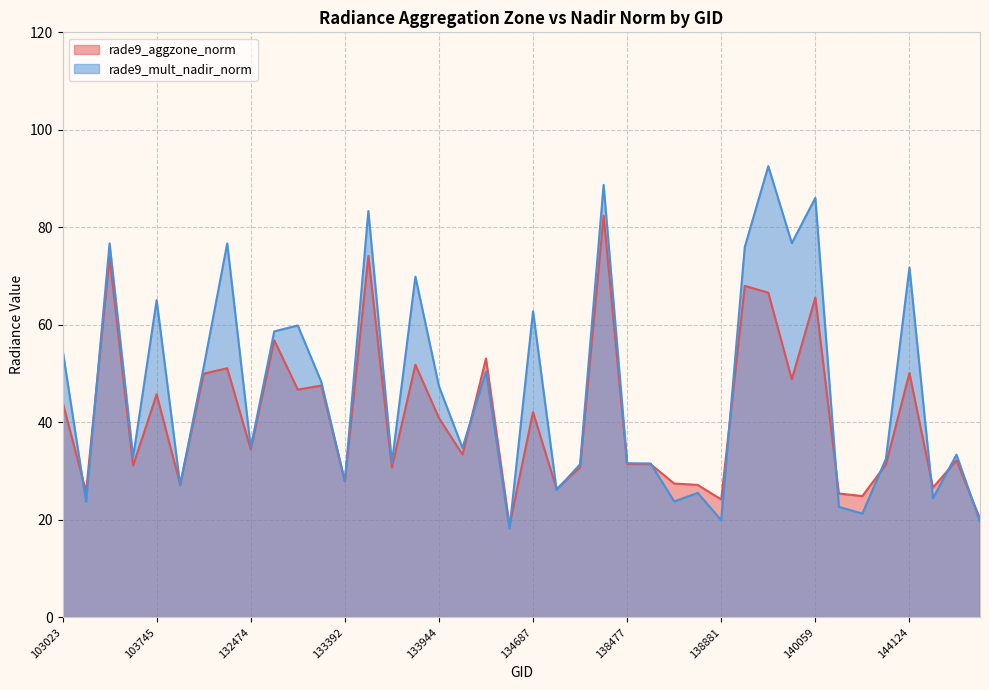

At 132111, list the series in order from largest to smallest.

rade9_mult_nadir_norm, rade9_aggzone_norm